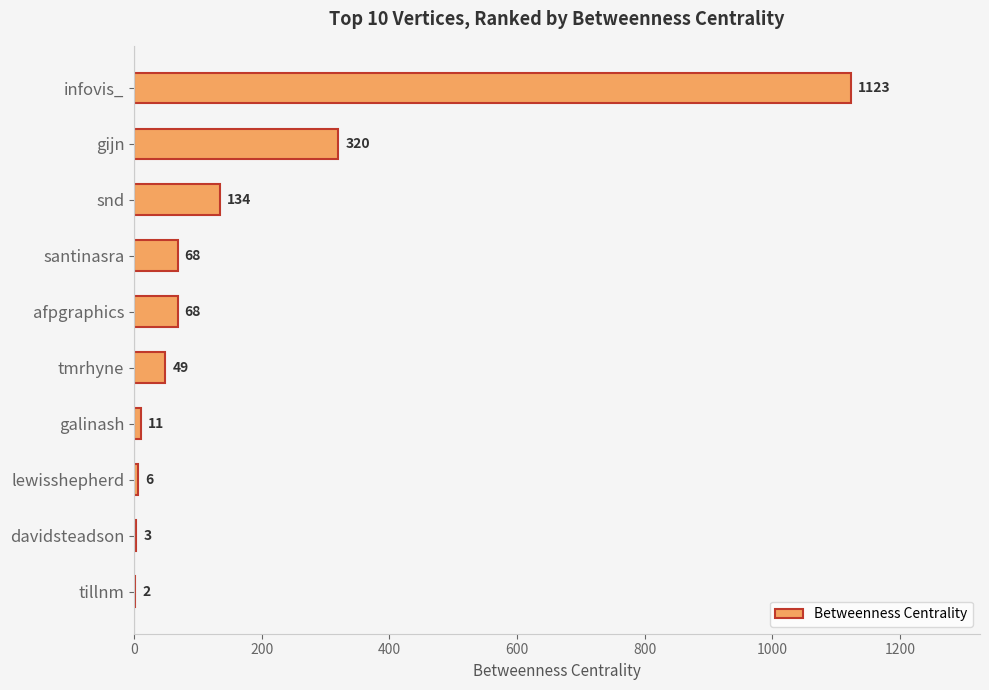

The value at santinasra is 68. True or false?

True